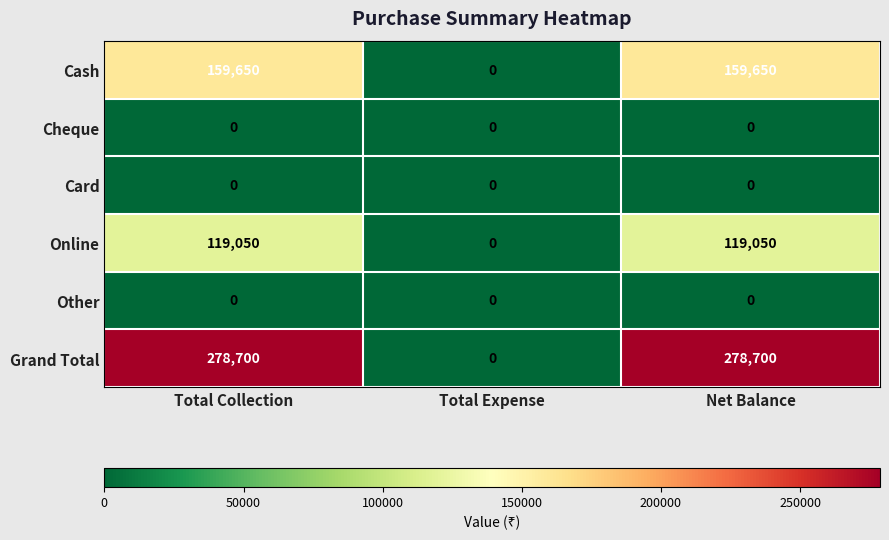

Is the value of Grand Total at Net Balance greater than the value of Other at Total Expense?

Yes